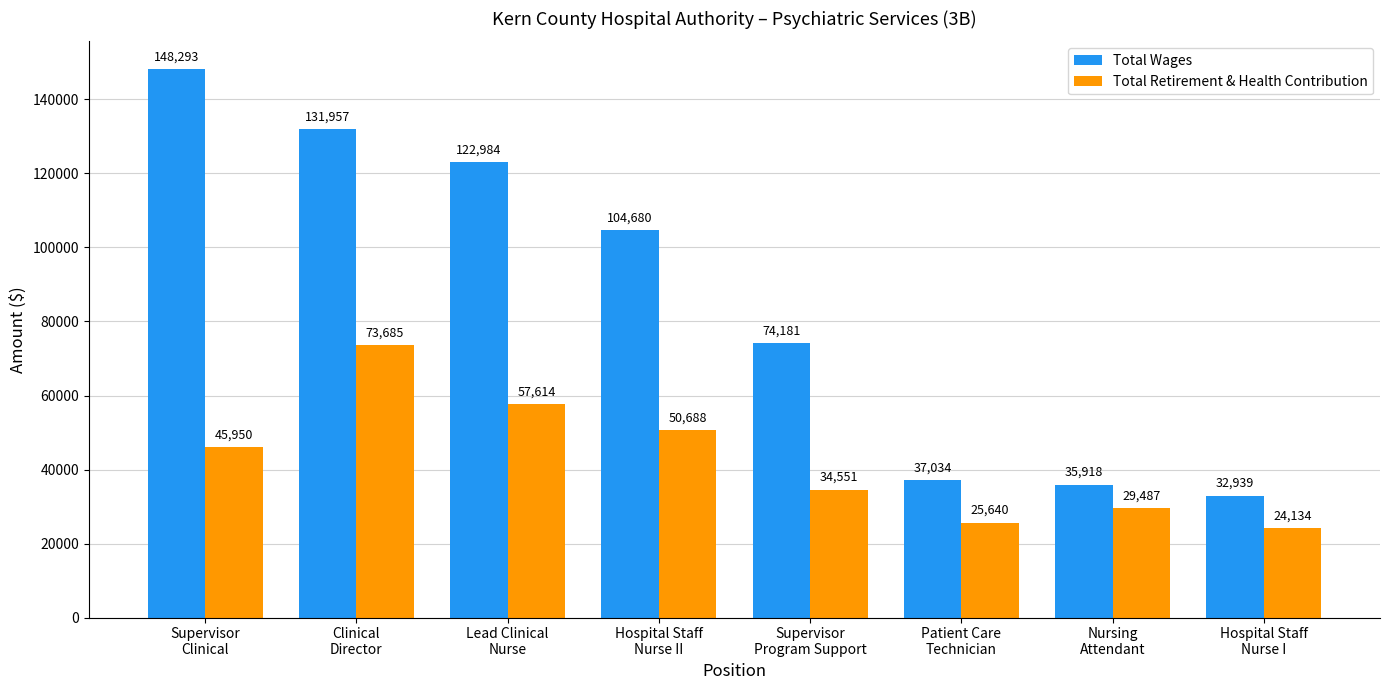

Reading left to right, what are all the values shown in this chart?

Total Wages: 148293	131957	122984	104680	74181	37034	35918	32939
Total Retirement & Health Contribution: 45950	73685	57614	50688	34551	25640	29487	24134